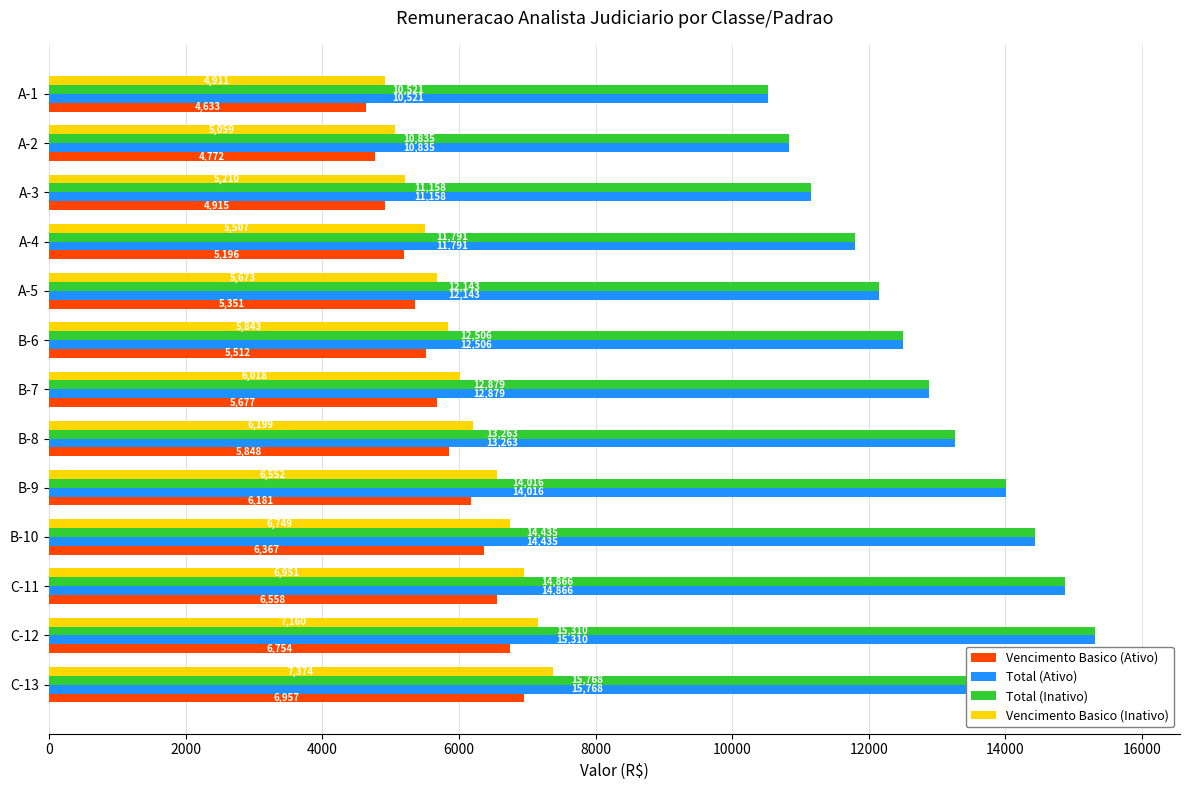

List the series in order of their peak value, highest first.

Total (Ativo), Total (Inativo), Vencimento Basico (Inativo), Vencimento Basico (Ativo)